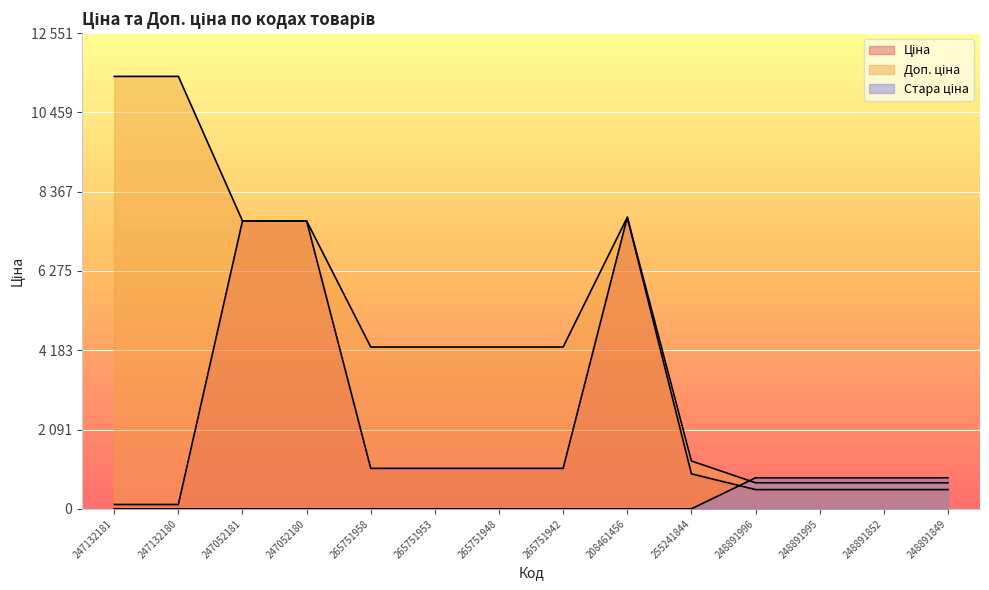

Which series has the largest total across all categories?

Доп. ціна